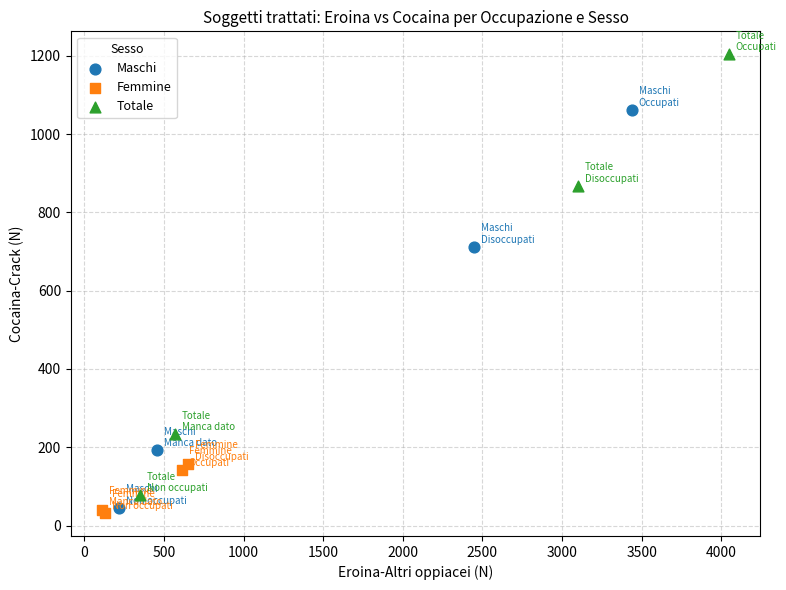

Which series reaches the maximum Y coordinate?

Totale